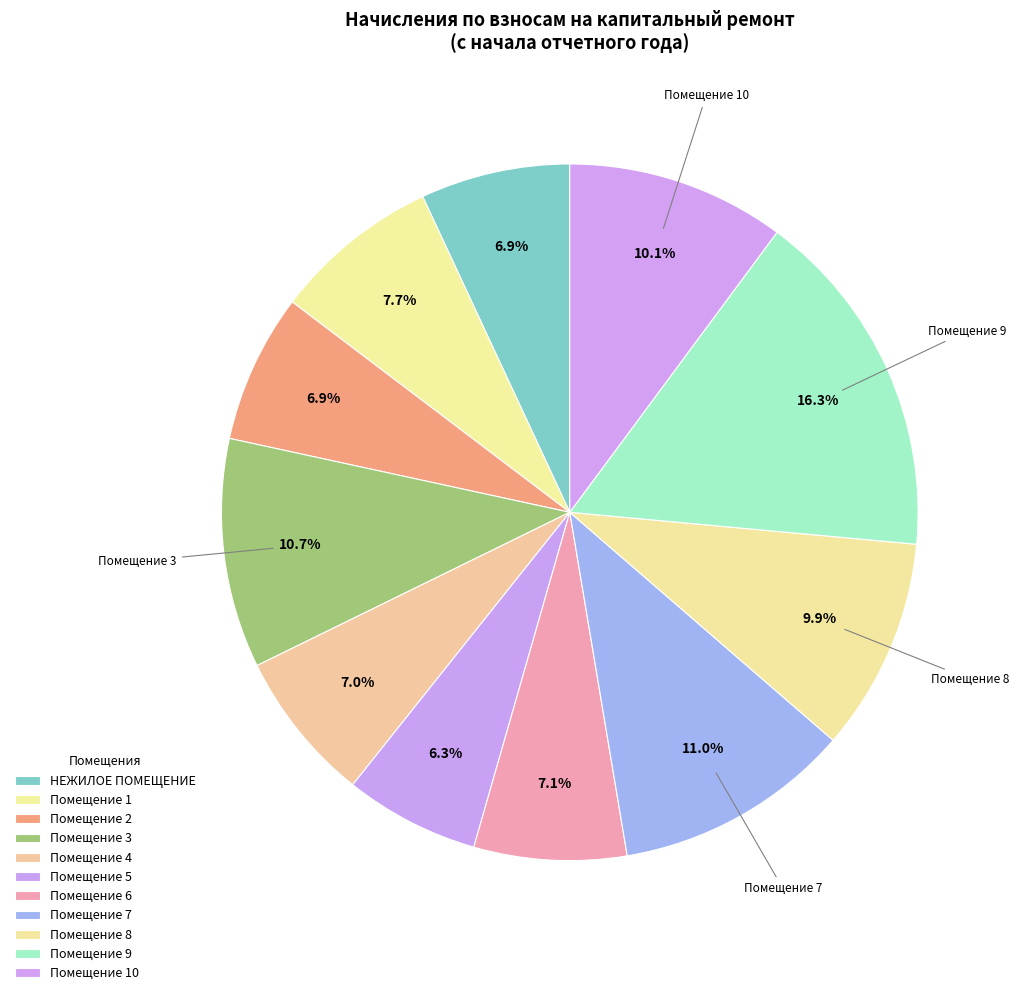

How many slices are in this pie chart?

11